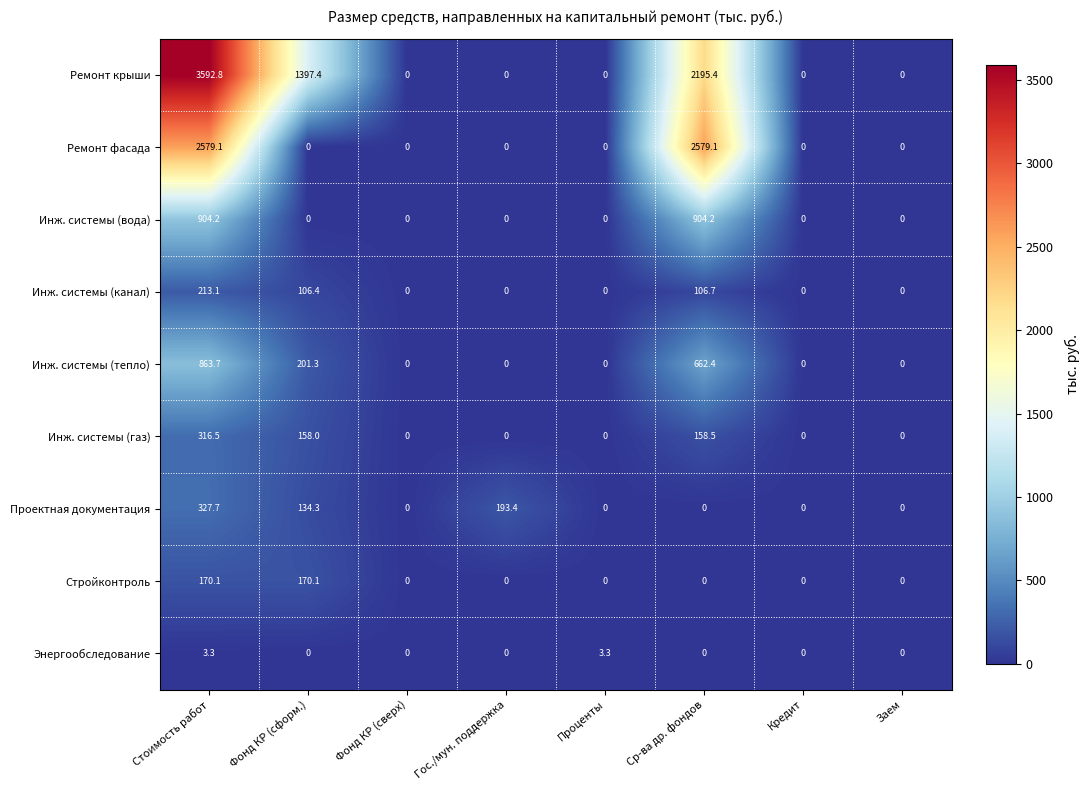

Which series has the largest total across all categories?

Ремонт крыши